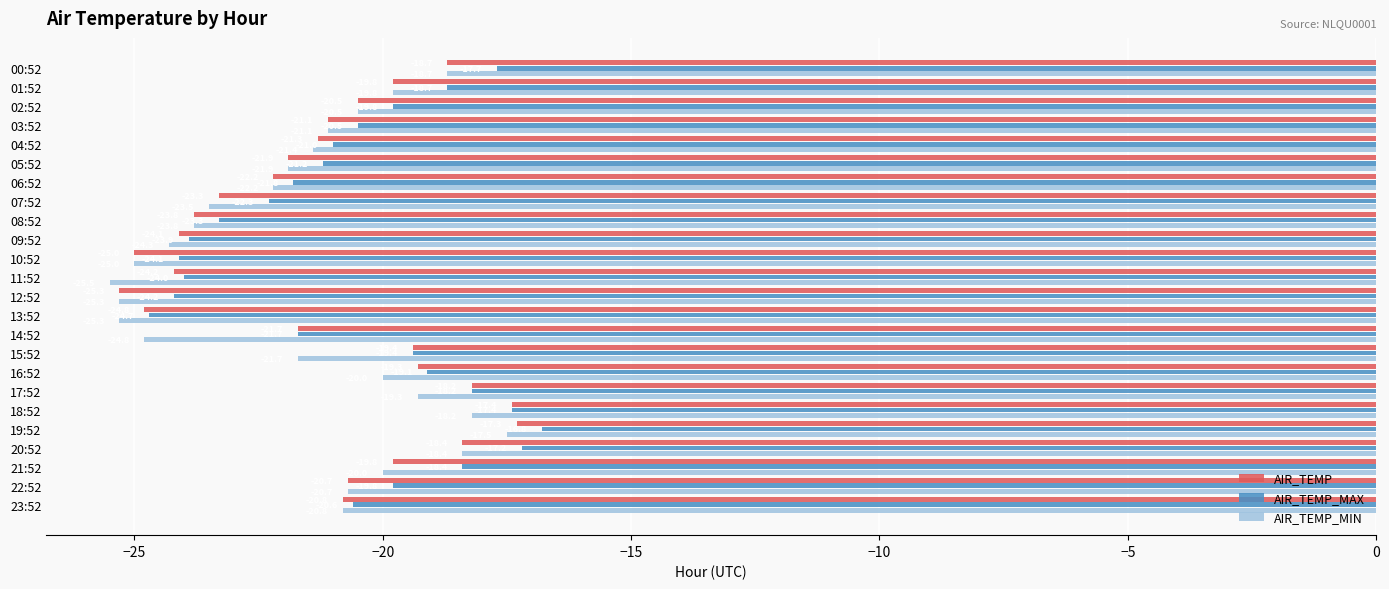

Which series changed the most between 09:52 and 18:52?

AIR_TEMP